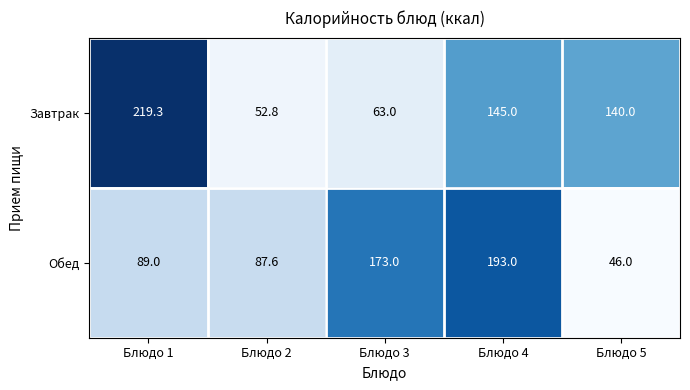

What is the spread (max minus min) of values at Блюдо 2?

34.8